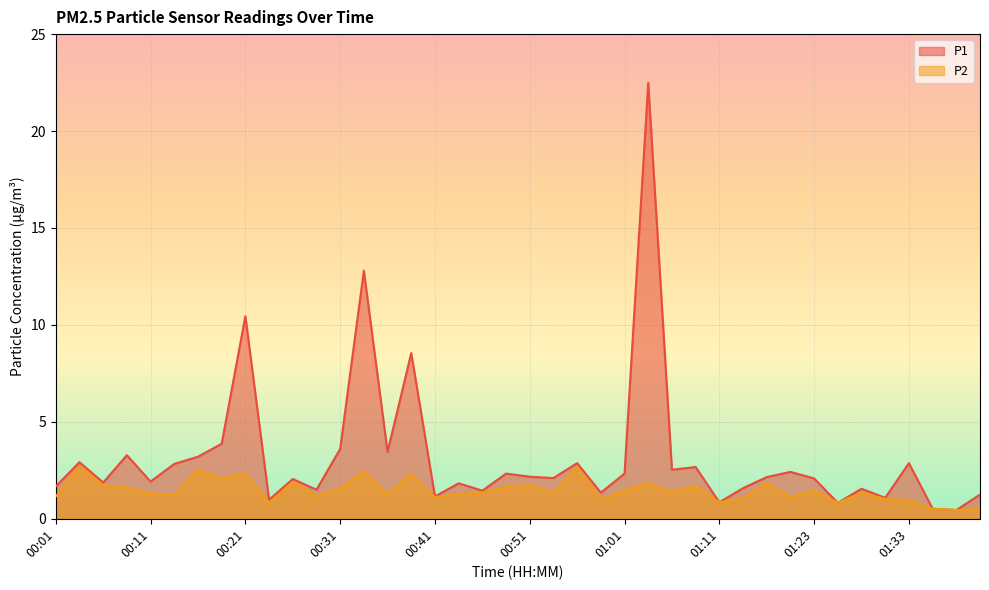

What is the sum of all P1 values?

127.8